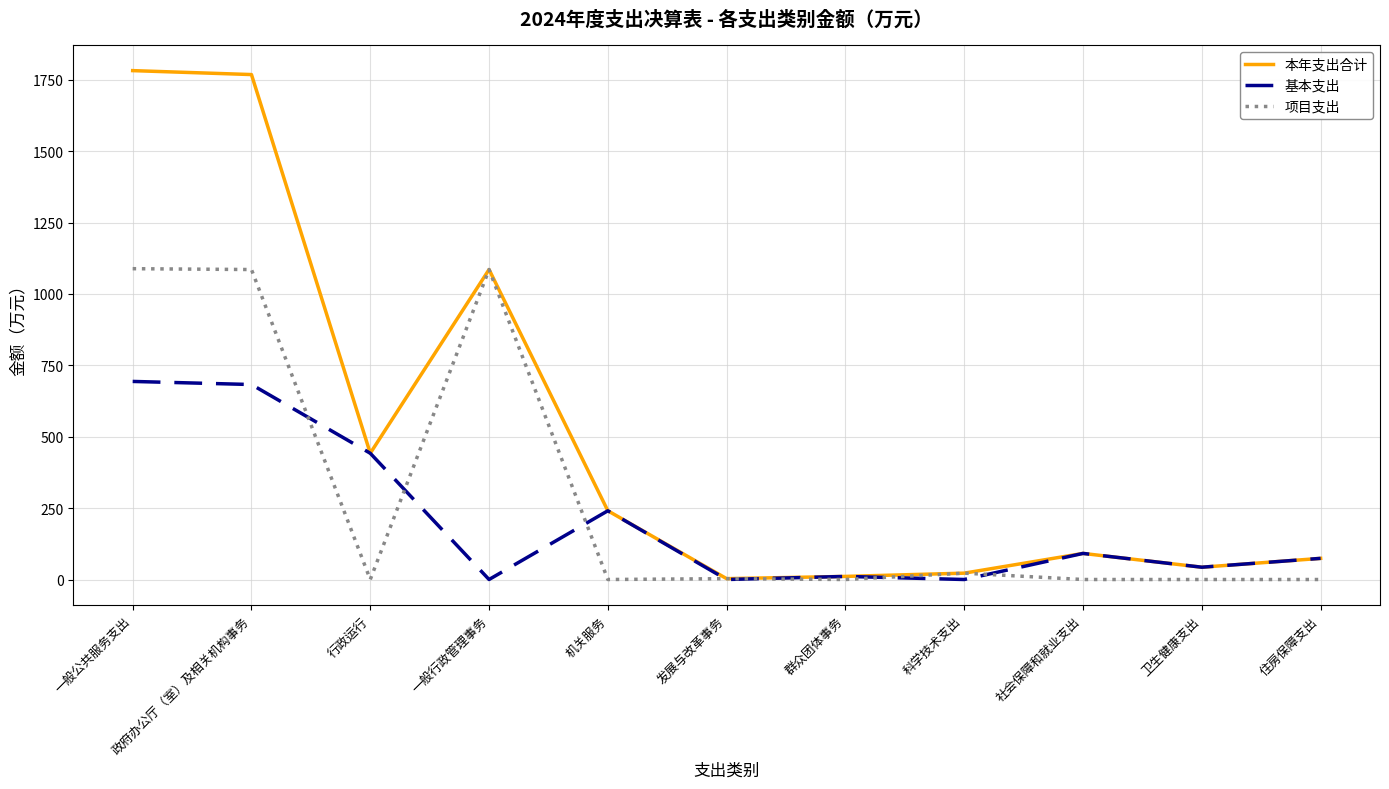

What is the total value across all series at 社会保障和就业支出?

182.7